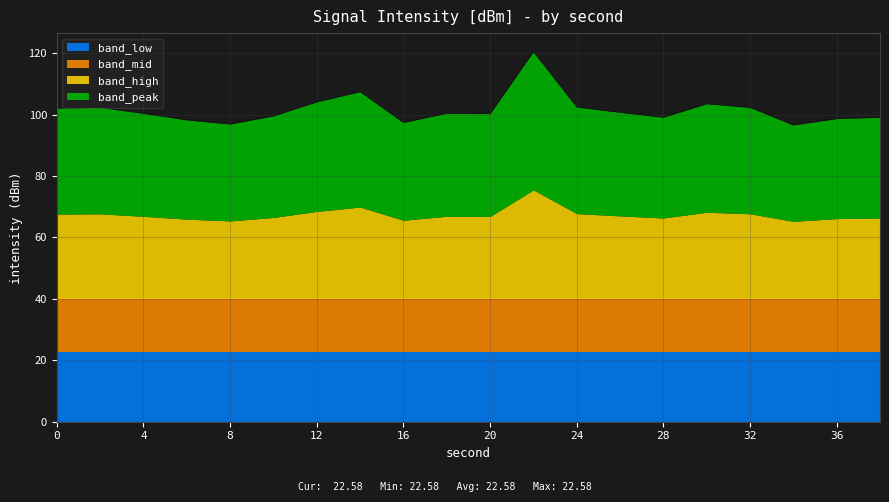

What is the difference between the maximum and minimum values?

23.9